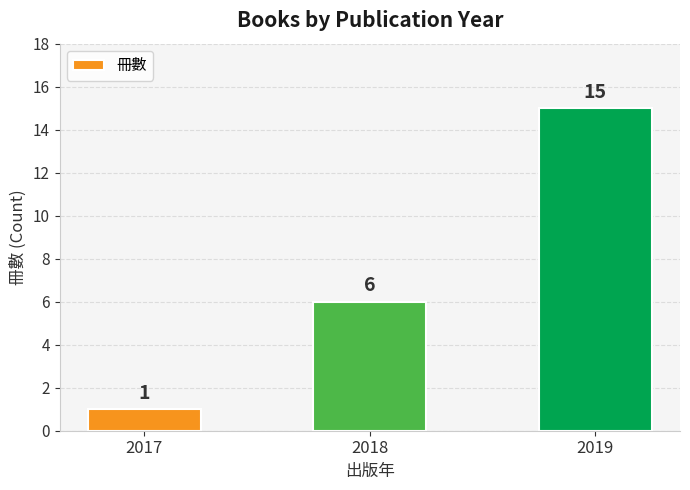

What is the approximate value at 2017?

1